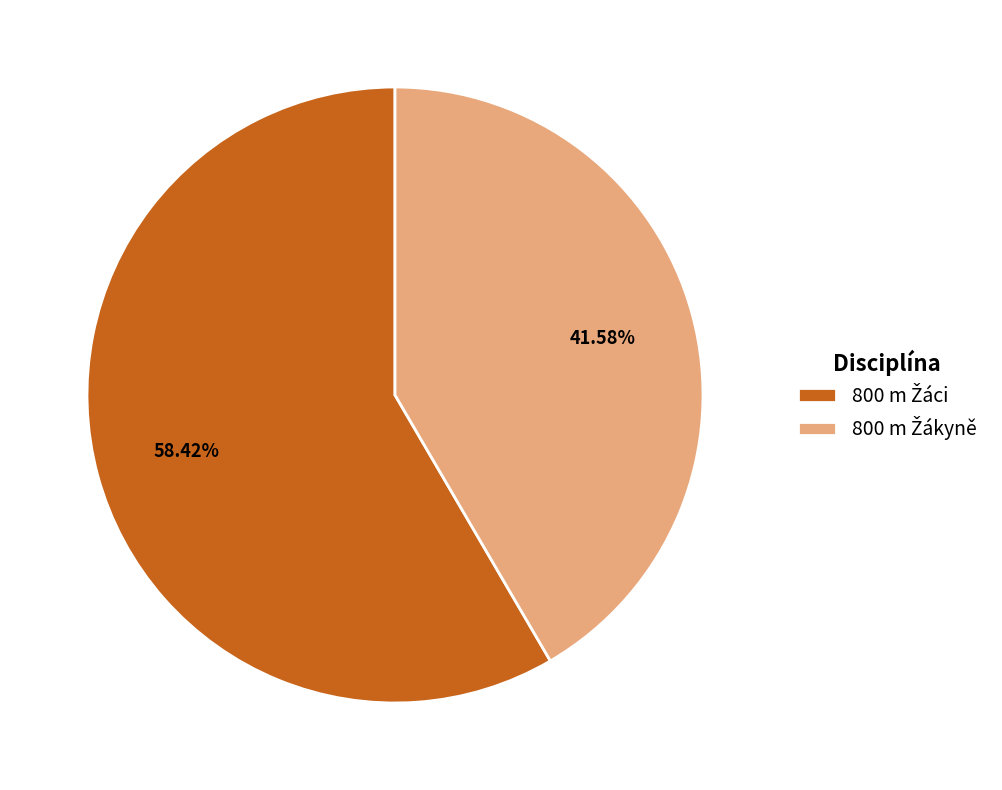

Is there any slice that represents more than half of the pie?

Yes